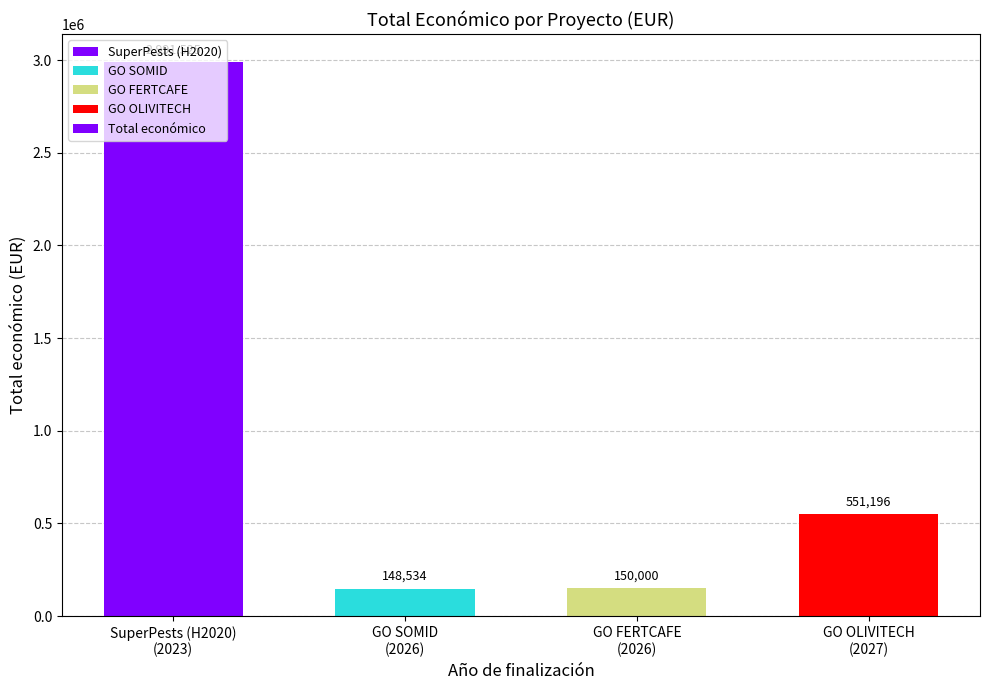

Reading left to right, list all the values displayed in this chart.

SuperPests (H2020)
(2023)=2991525	GO SOMID
(2026)=148534	GO FERTCAFE
(2026)=150000	GO OLIVITECH
(2027)=551196